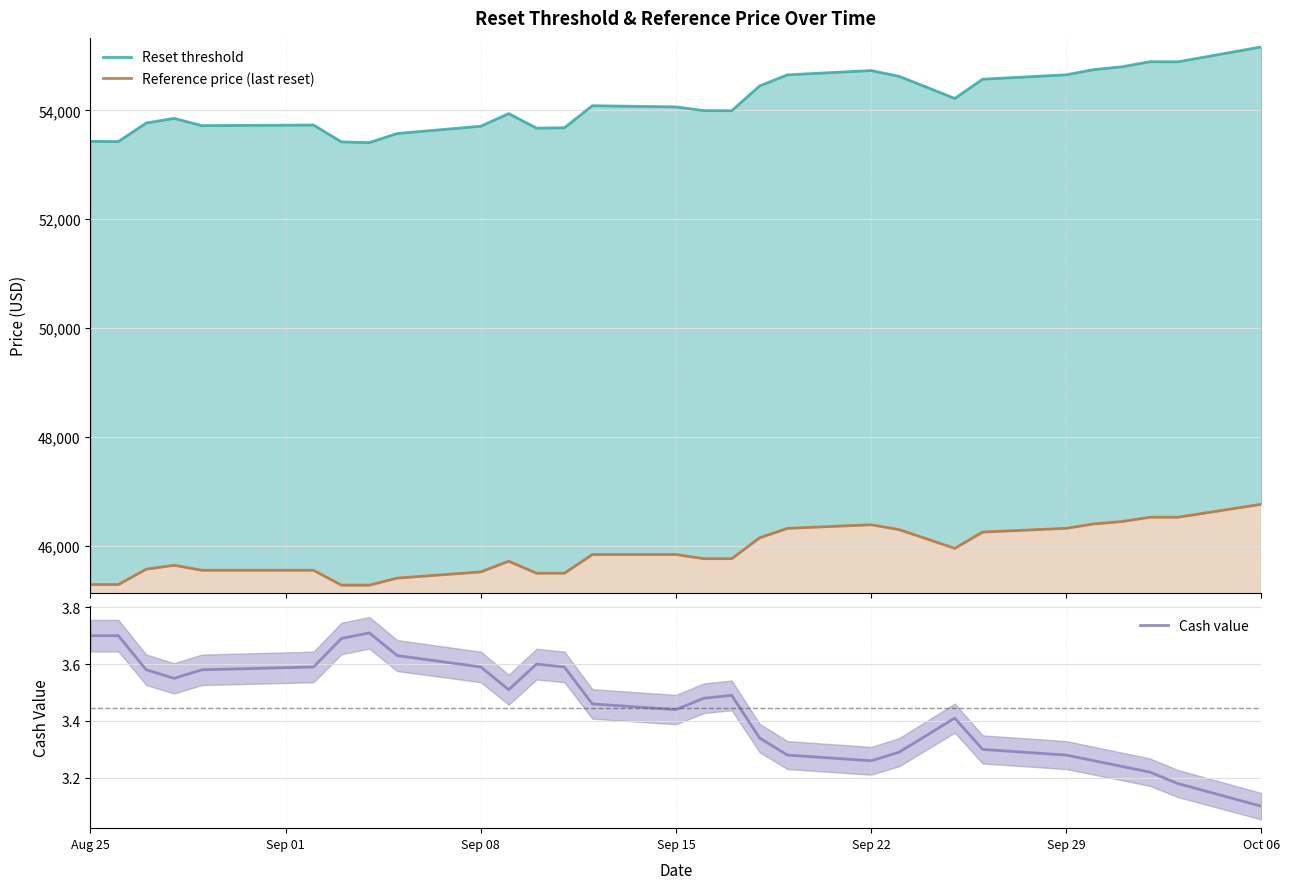

Where is Cash value nearest to the value 3?

Oct 06